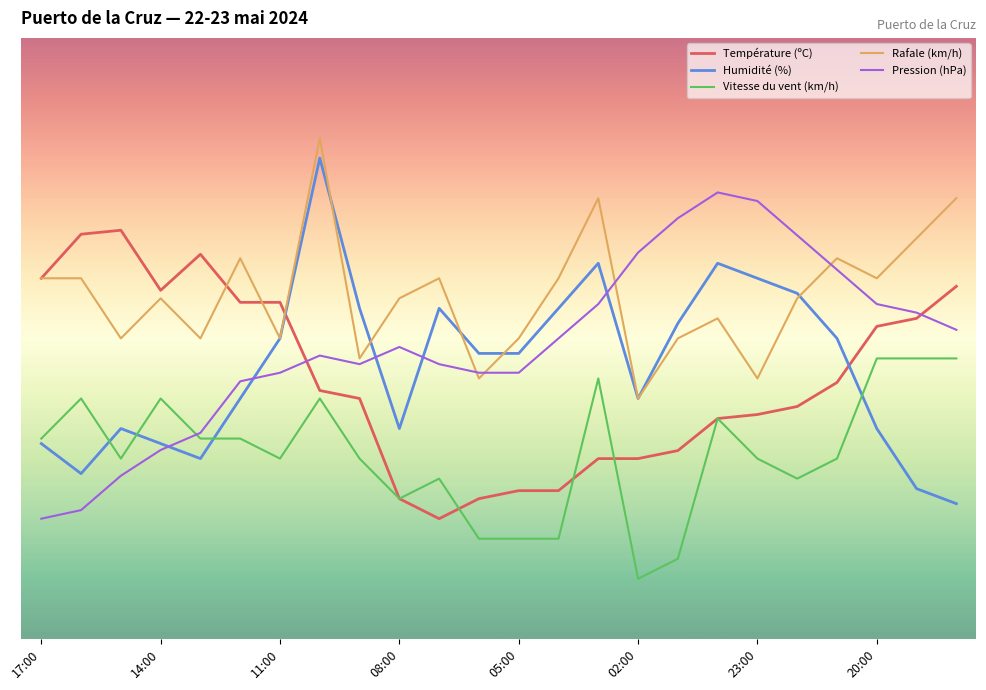

Does the chart display data point markers on the line(s)?

No